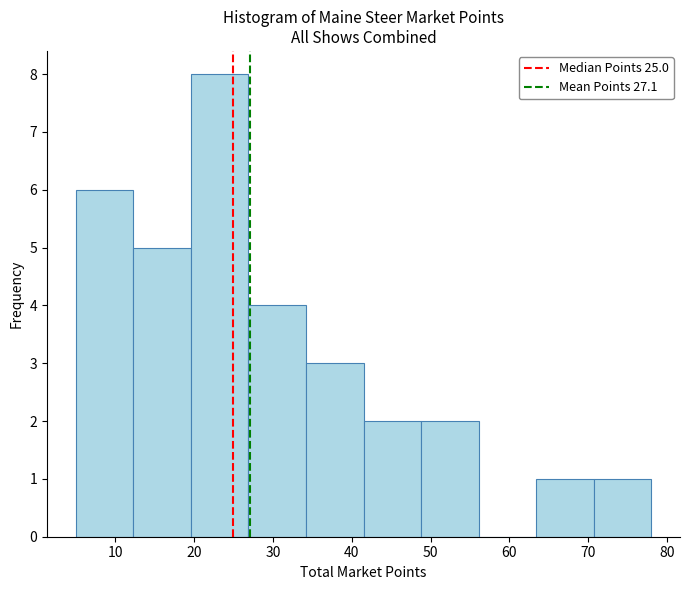

Reading left to right, list every bar in this chart as the range it spans on the x-axis followed by its height. Neither the bar edges nor the heights are printed on the chart, so give them approximately, as read against the axes.

5.0 to 12.3: 6
12.3 to 19.6: 5
19.6 to 26.9: 8
26.9 to 34.2: 4
34.2 to 41.5: 3
41.5 to 48.8: 2
48.8 to 56.1: 2
56.1 to 63.4: 0
63.4 to 70.7: 1
70.7 to 78.0: 1